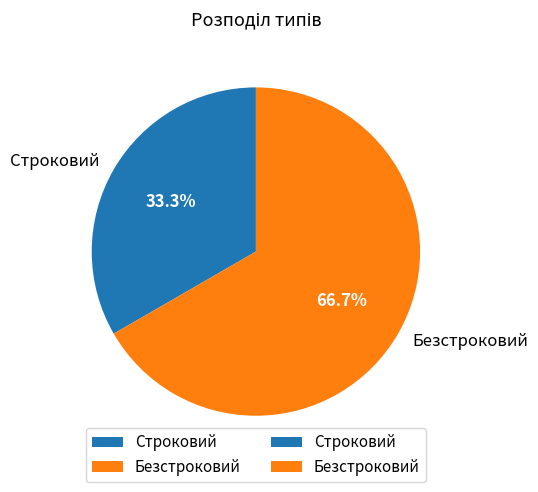

Between Строковий and Безстроковий, which is larger?

Безстроковий